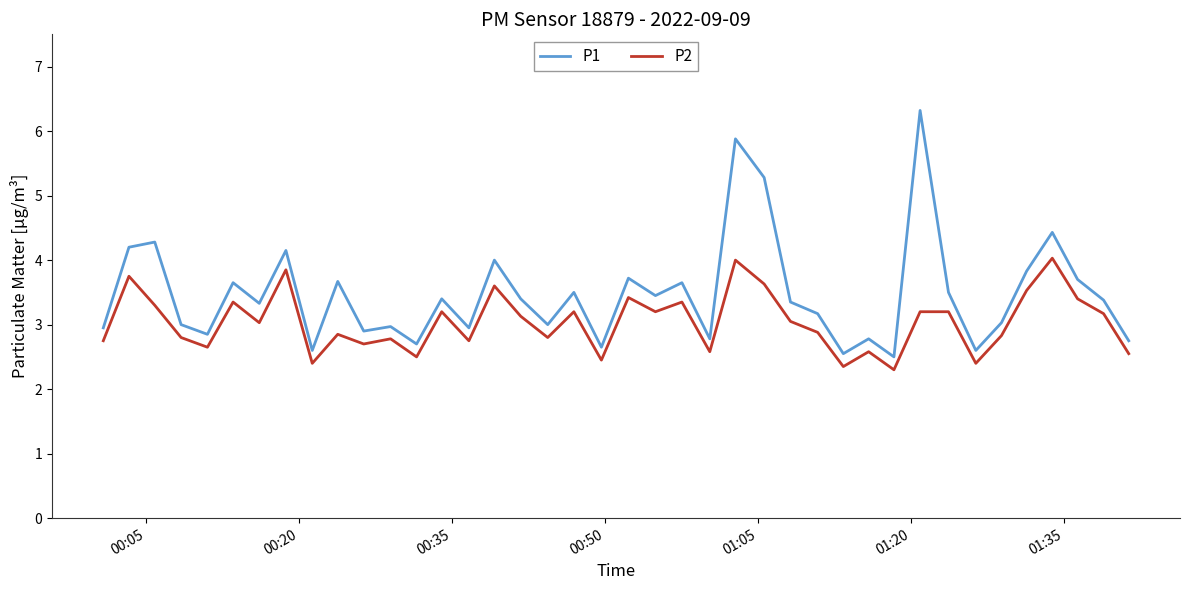

List the series in order of their peak value, lowest first.

P2, P1